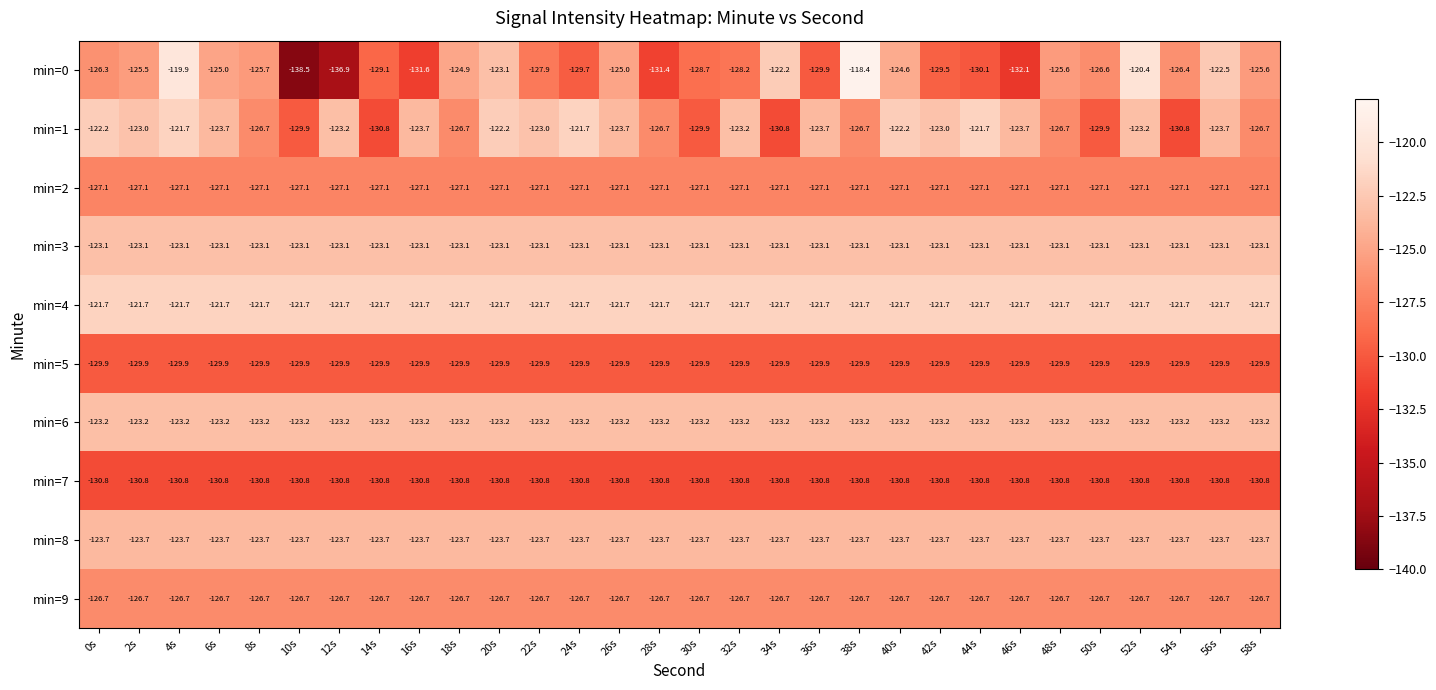

Which series changed the most between 8s and 18s?

min=0